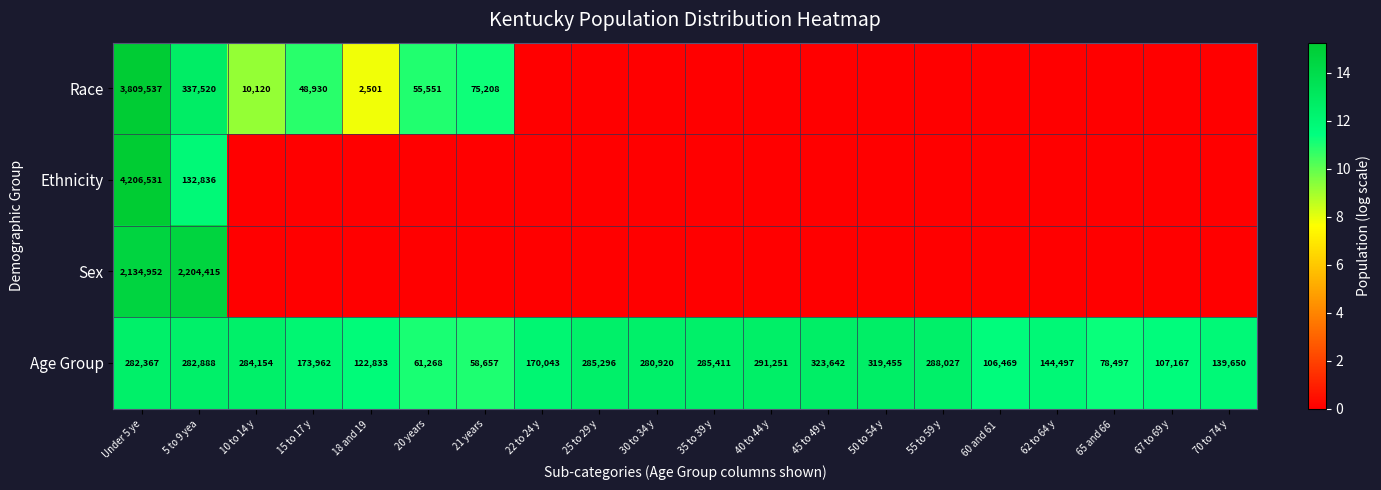

At Under 5 ye, list the series in order from largest to smallest.

Ethnicity, Race, Sex, Age Group